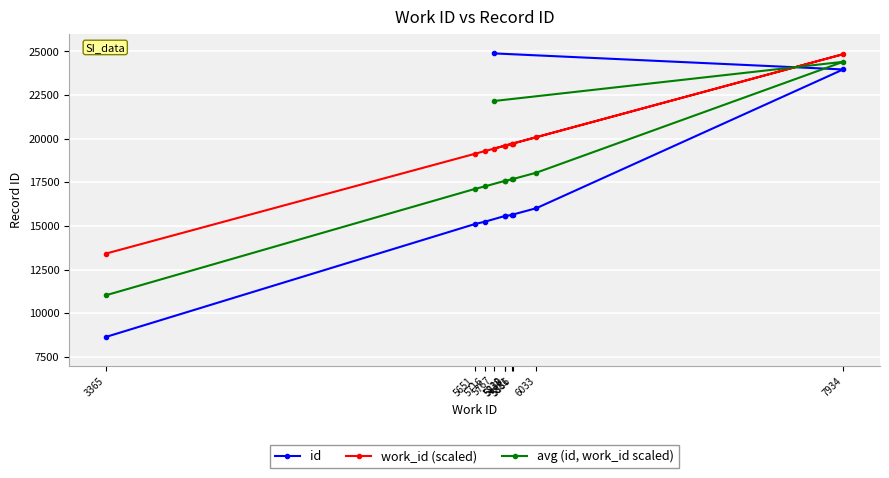

Reading left to right, extract all data points from this chart.

id: 8639.0	15103.0	15245.0	15567.0	15568.0	15632.0	15633.0	16015.0	23960.0	24881.0
work_id (scaled): 13412.5	19127.5	19290.0	19595.0	19597.5	19715.0	19702.5	20082.5	24835.0	19417.5
avg (id, work_id scaled): 11025.8	17115.2	17267.5	17581.0	17582.8	17673.5	17667.8	18048.8	24397.5	22149.2